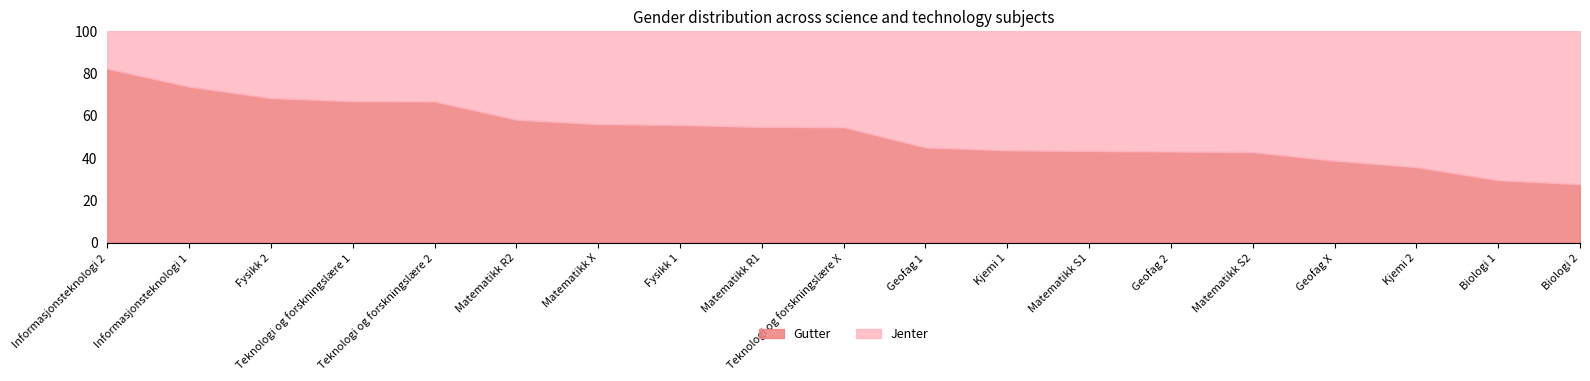

Reading left to right, transcribe all the data shown in this chart.

Gutter: Informasjonsteknologi 2=82.3	Informasjonsteknologi 1=73.8	Fysikk 2=68.4	Teknologi og forskningslære 1=66.9	Teknologi og forskningslære 2=66.8	Matematikk R2=58.2	Matematikk X=56.1	Fysikk 1=55.7	Matematikk R1=54.8	Teknologi og forskningslære X=54.7	Geofag 1=45.1	Kjemi 1=43.7	Matematikk S1=43.4	Geofag 2=43.2	Matematikk S2=42.9	Geofag X=38.8	Kjemi 2=35.8	Biologi 1=29.6	Biologi 2=27.7
Jenter: Informasjonsteknologi 2=17.7	Informasjonsteknologi 1=26.2	Fysikk 2=31.6	Teknologi og forskningslære 1=33.1	Teknologi og forskningslære 2=33.2	Matematikk R2=41.8	Matematikk X=43.9	Fysikk 1=44.3	Matematikk R1=45.2	Teknologi og forskningslære X=45.3	Geofag 1=54.9	Kjemi 1=56.3	Matematikk S1=56.6	Geofag 2=56.8	Matematikk S2=57.1	Geofag X=61.2	Kjemi 2=64.2	Biologi 1=70.4	Biologi 2=72.3